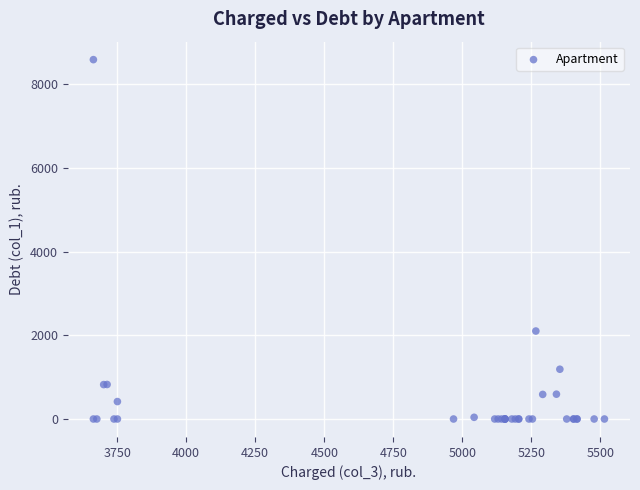

What Y value in the scatter plot is closest to 4294?

2102.9